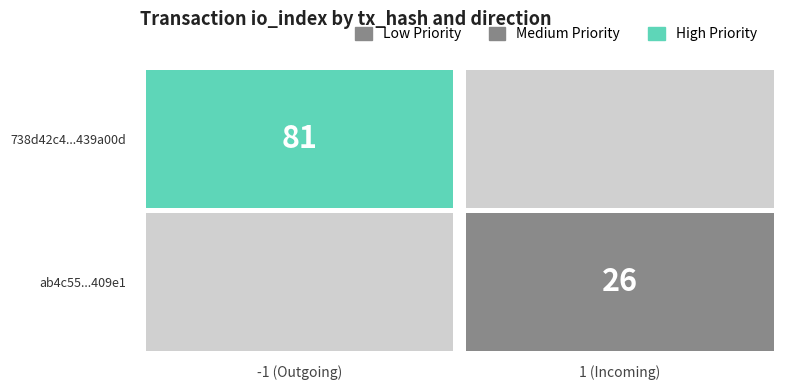

What value does the ab4c55023d9296287811196b773ada7409409e1 series have at io_index?

26